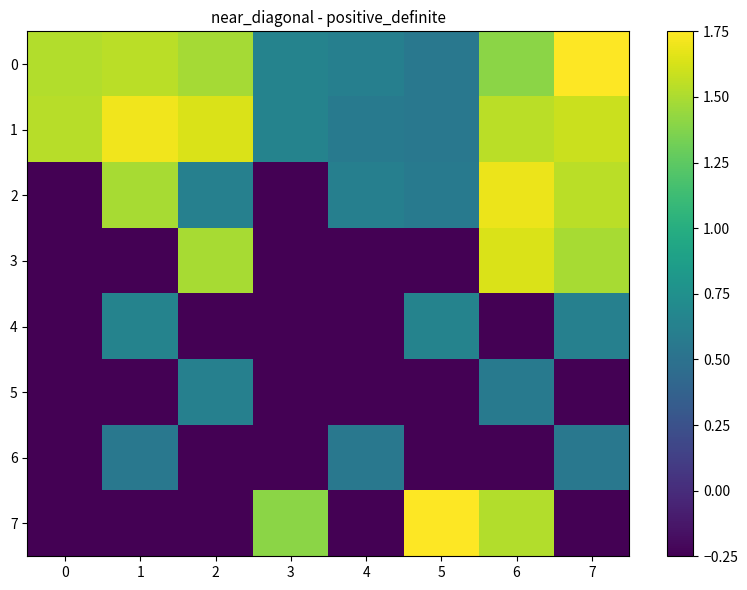

At which category is the sum across all series the highest?

6